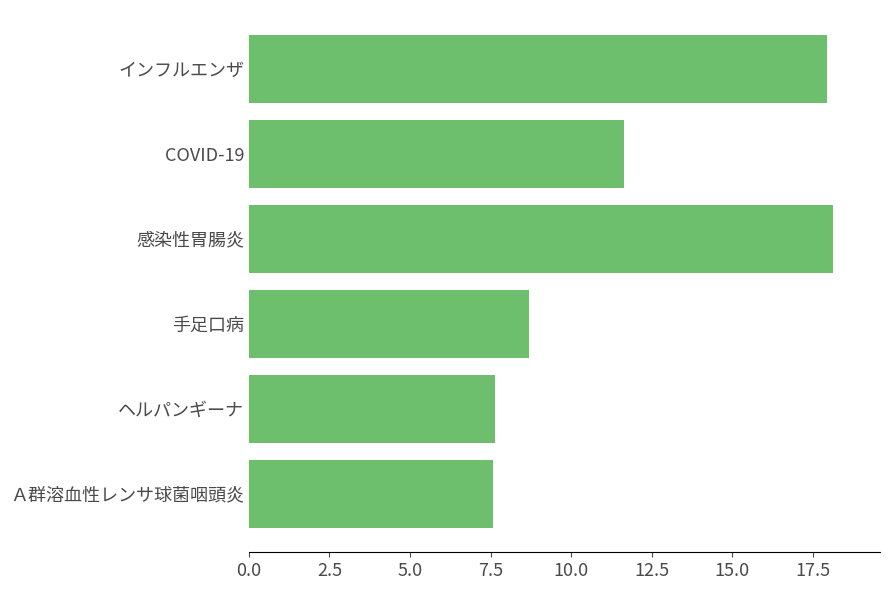

What is the label of the 3rd bar from the bottom?

手足口病